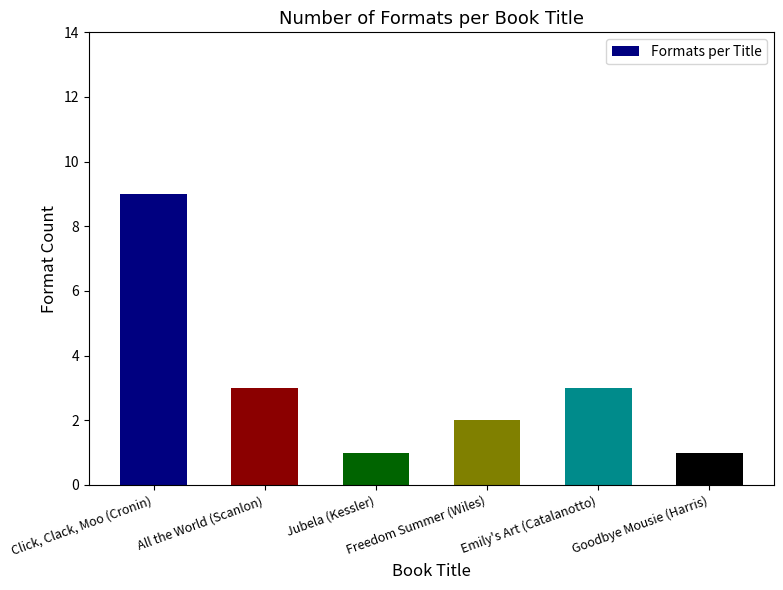

Reading left to right, transcribe all the data shown in this chart.

9	3	1	2	3	1